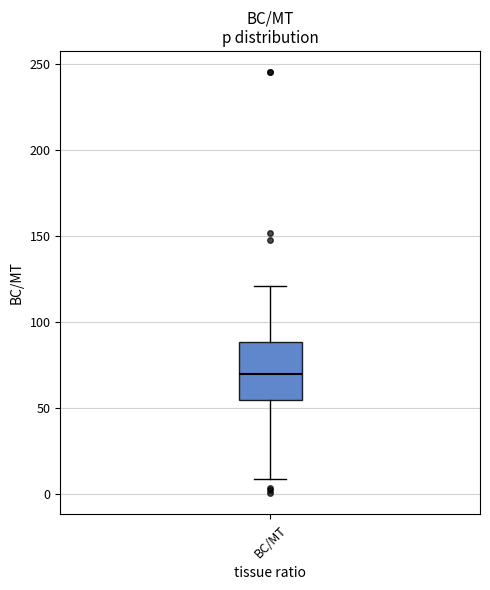

Where is the upper edge of the box for BC/MT on the y-axis? The values are not printed on the chart, so give them approximately, as read against the axis.

90